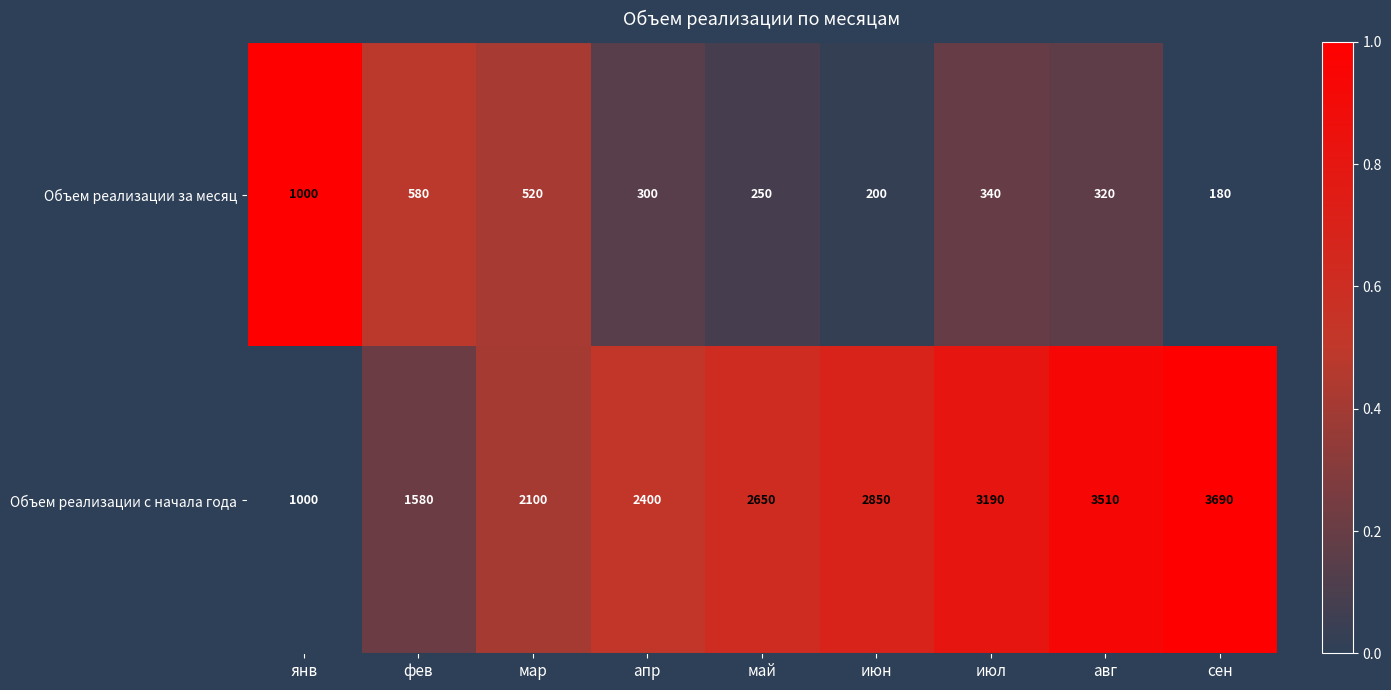

Which category has the lowest value across all series?

сен